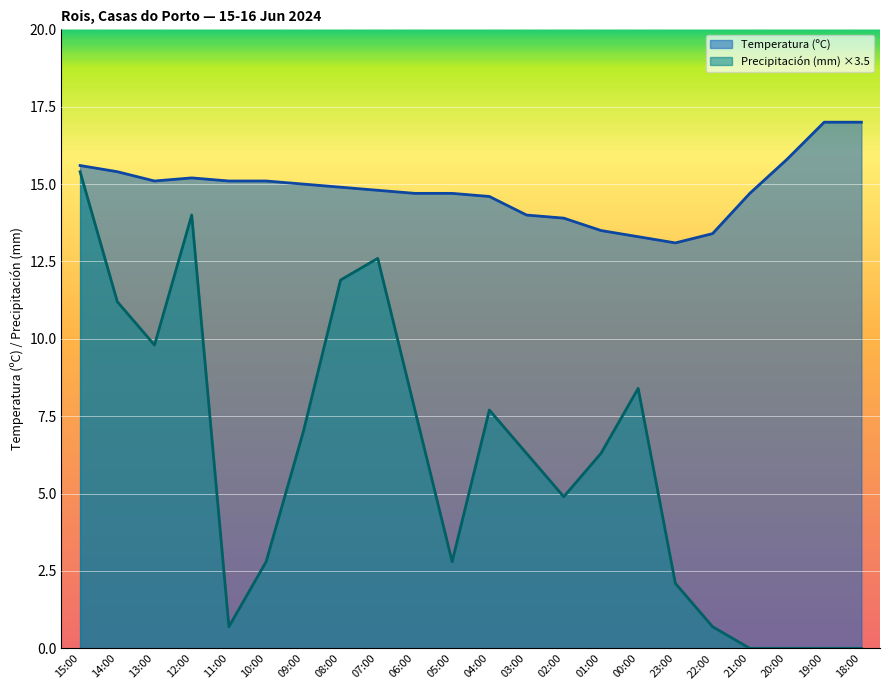

Reading right to left, transcribe all the data shown in this chart.

Temperatura (ºC): 17.0	17.0	15.8	14.7	13.4	13.1	13.3	13.5	13.9	14.0	14.6	14.7	14.7	14.8	14.9	15.0	15.1	15.1	15.2	15.1	15.4	15.6
Precipitación (mm): 0.0	0.0	0.0	0.0	0.7	2.1	8.4	6.3	4.9	6.3	7.7	2.8	7.7	12.6	11.9	7.0	2.8	0.7	14.0	9.8	11.2	15.4